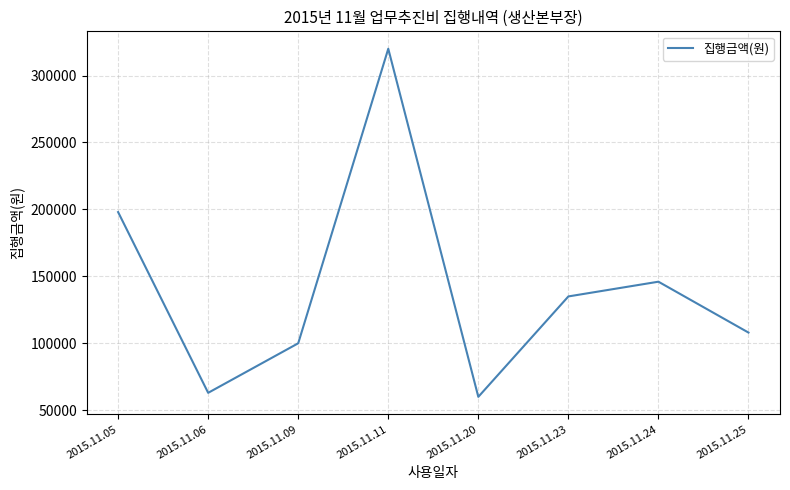

What is the smallest value displayed?

60000